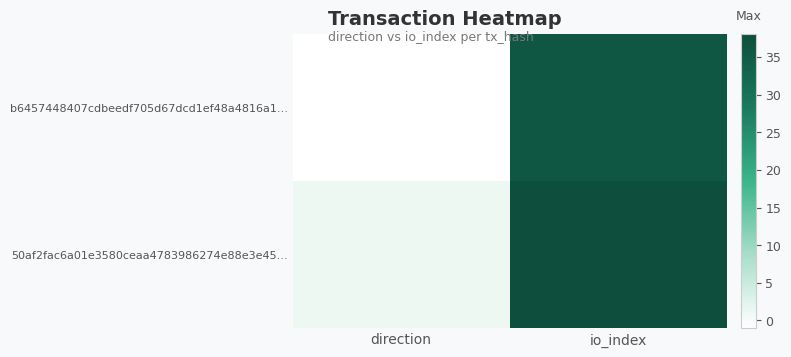

Which series has the largest range (max minus min)?

b6457448407cdbeedf705d67dcd1ef48a4816a1…